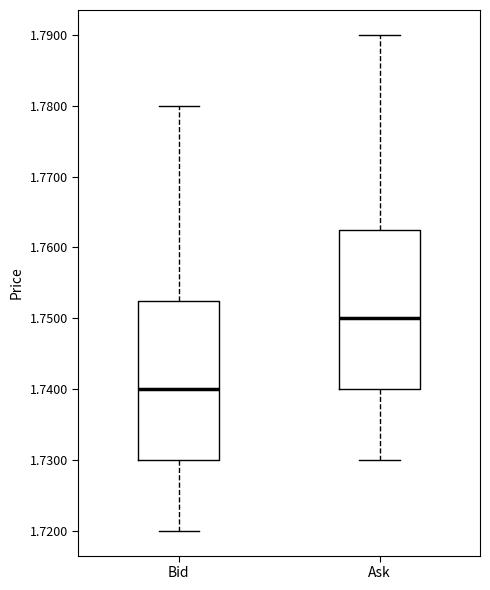

Reading left to right, read every box against the y-axis: the position of its median line, the range the box covers, and the ends of its whiskers. The values are not printed on the chart, so give them approximately, as read against the axis.

Bid: median 1.740, box 1.730 to 1.753, whiskers 1.720 to 1.780
Ask: median 1.750, box 1.740 to 1.763, whiskers 1.730 to 1.790